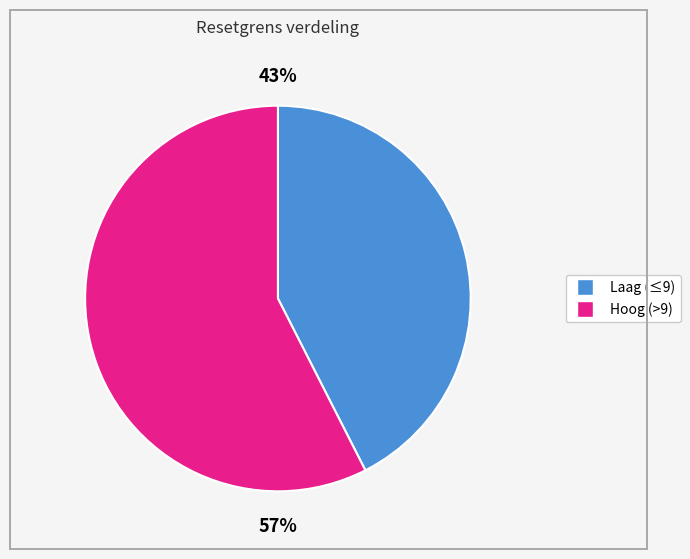

How many segments does this pie chart have?

2